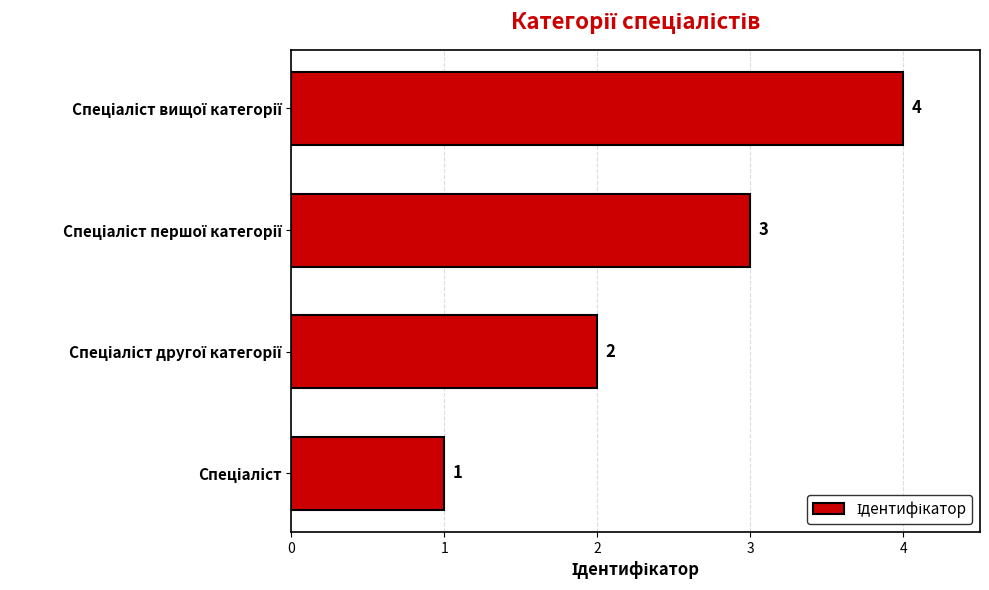

Count the values in the range 2 to 4.

3